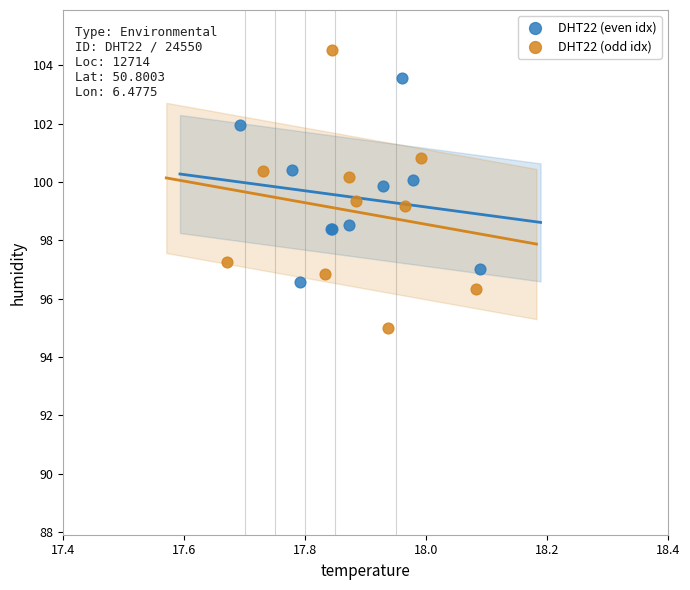

Which series reaches the maximum Y coordinate?

DHT22 (odd idx)